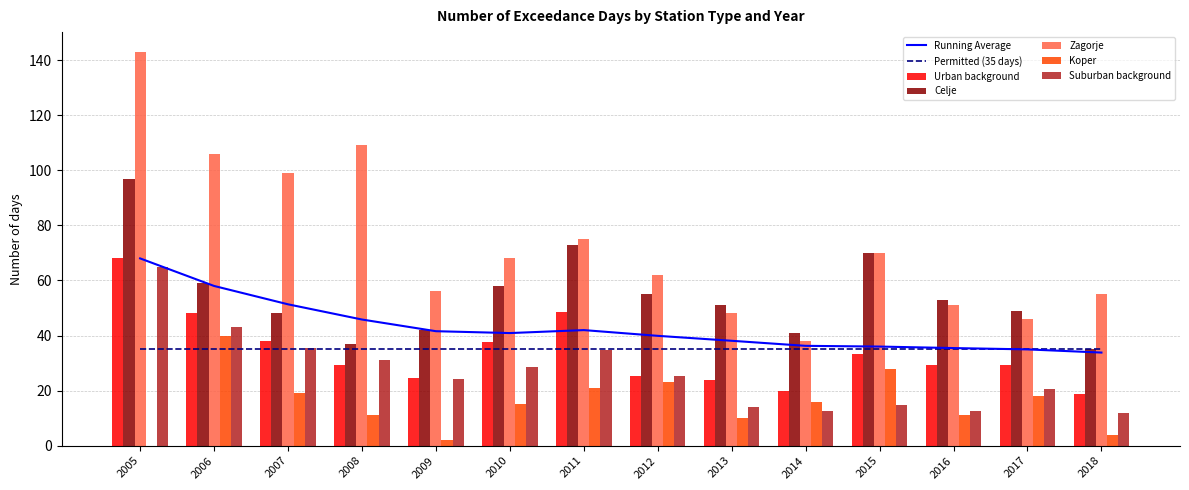

Between 2007 and 2016, which is larger?

2007